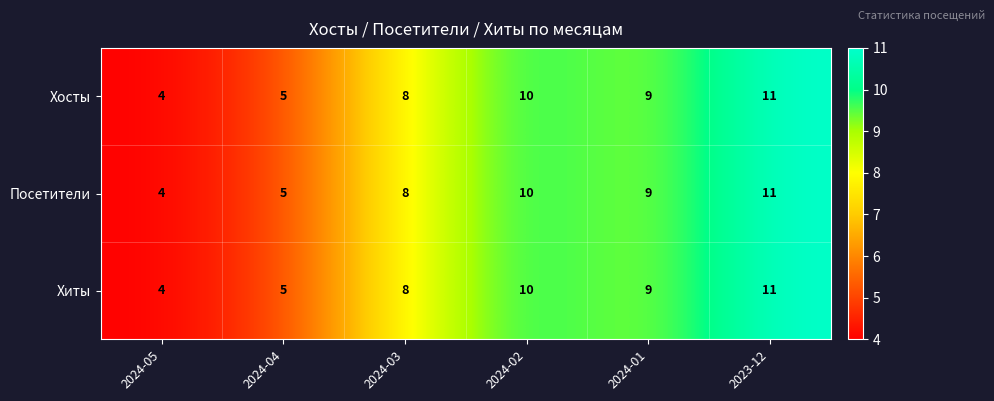

Is it true that Посетители equals 11 at 2023-12?

True